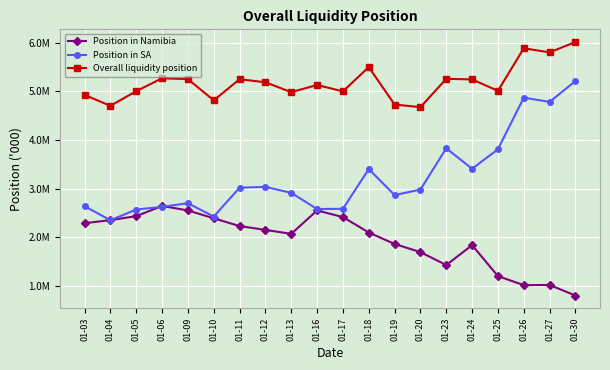

Is this an area chart (filled region under the line)?

No